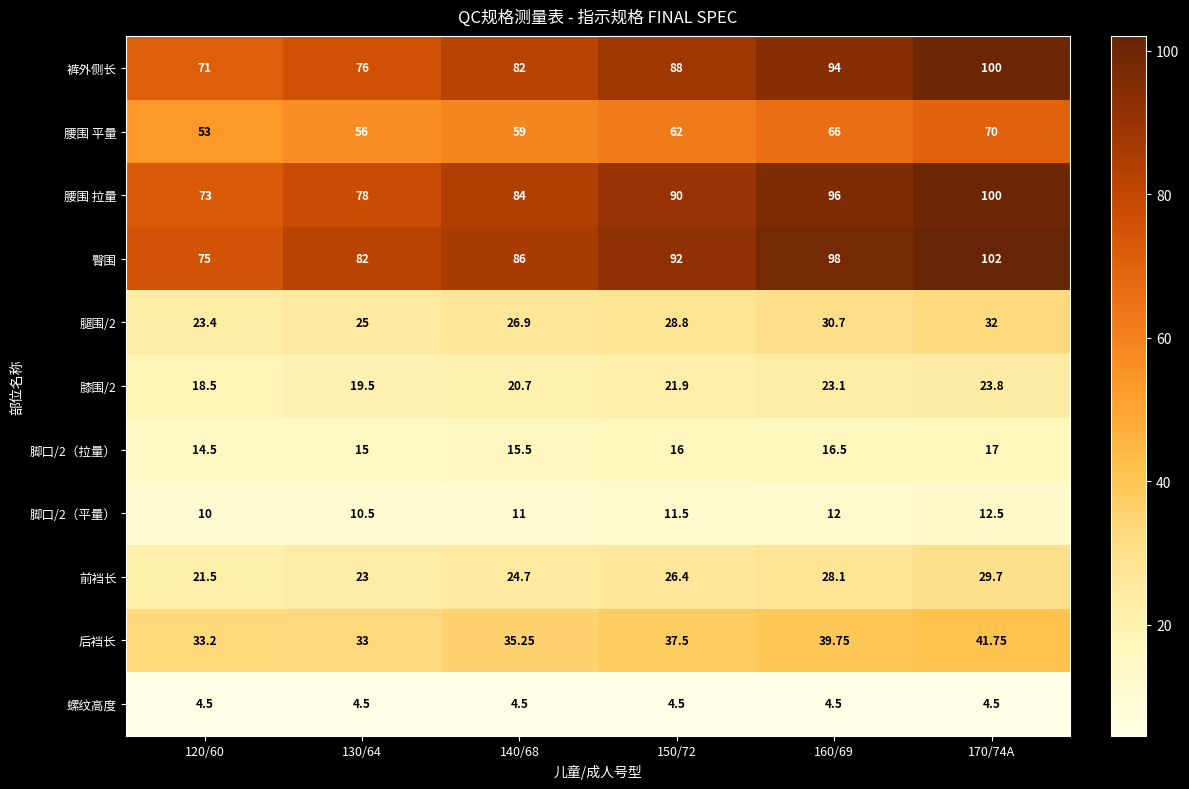

Which series has the largest range (max minus min)?

裤外侧长